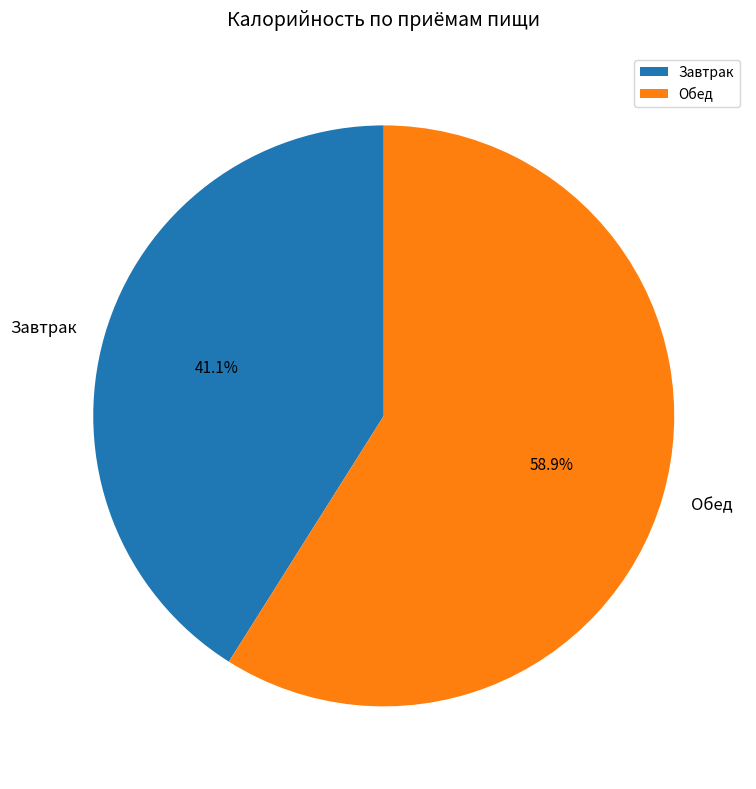

Is it true that Обед is 46% of the pie?

False